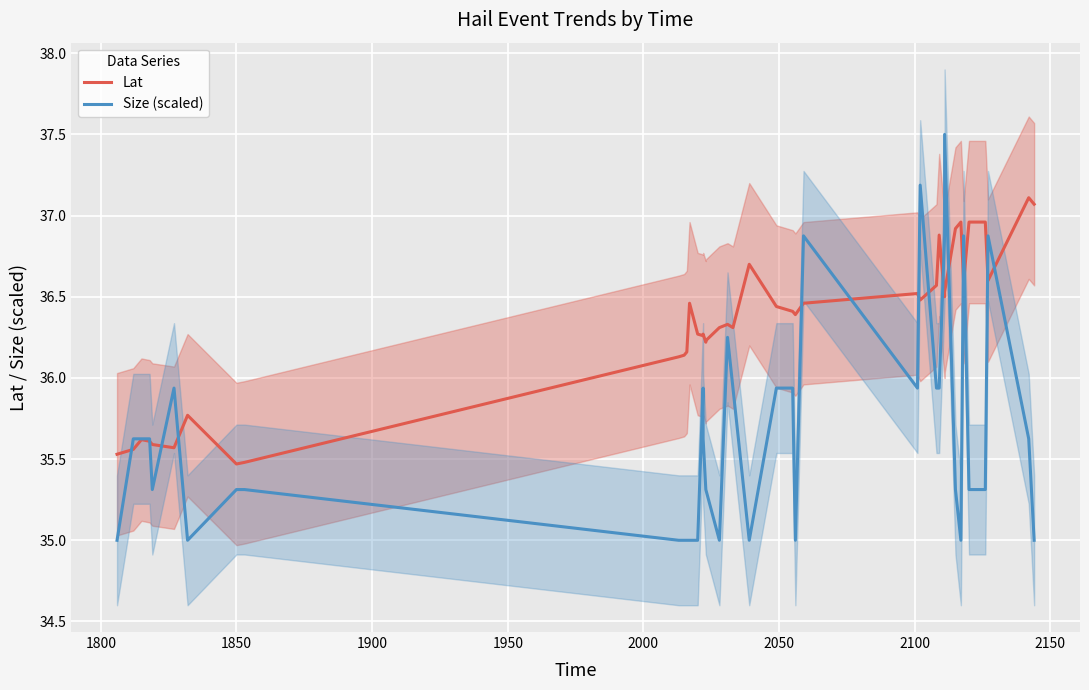

How many data points does each series have?

40